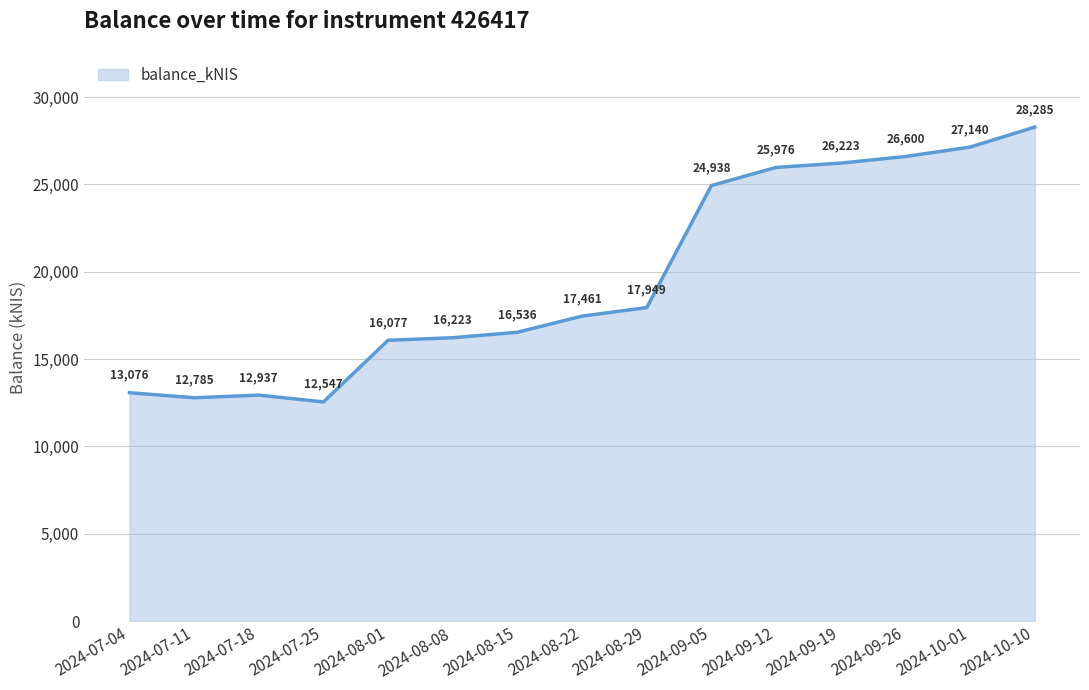

What position from the left is 2024-08-29?

9